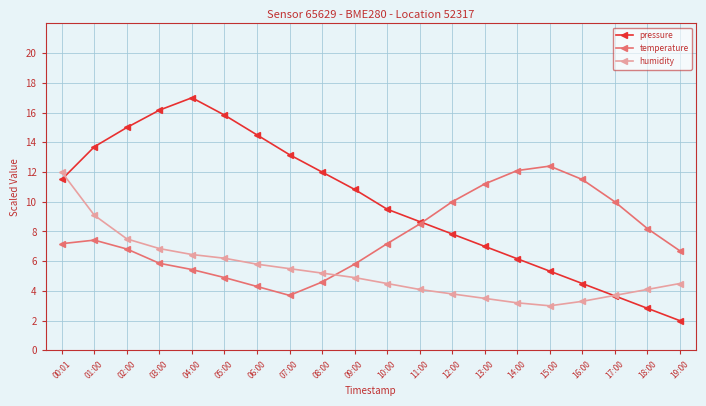

Which series has the widest spread of values?

pressure